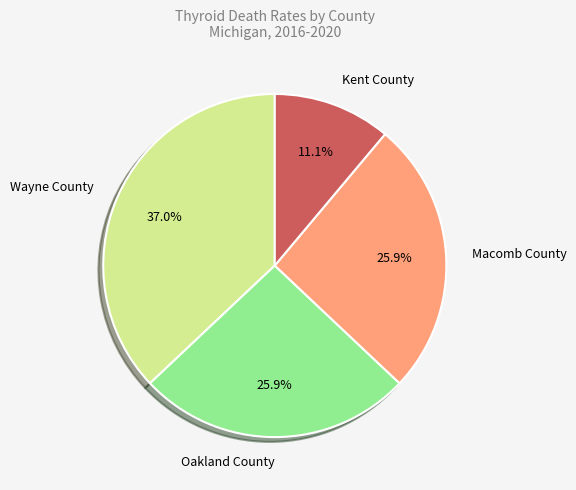

Is there any slice that represents more than half of the pie?

No